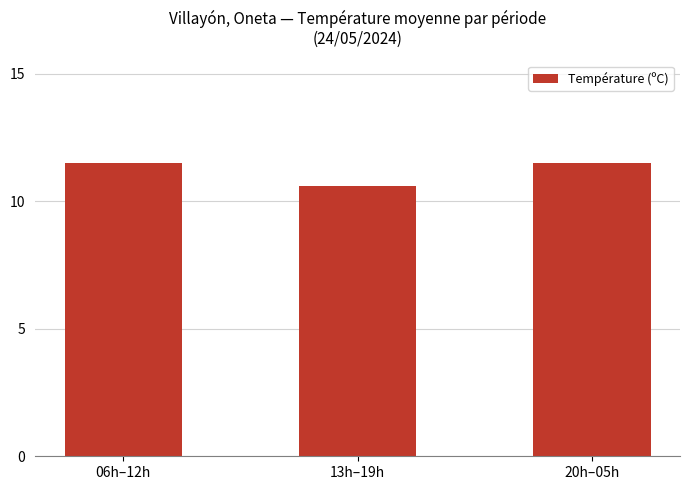

What is the smallest value displayed?

10.6